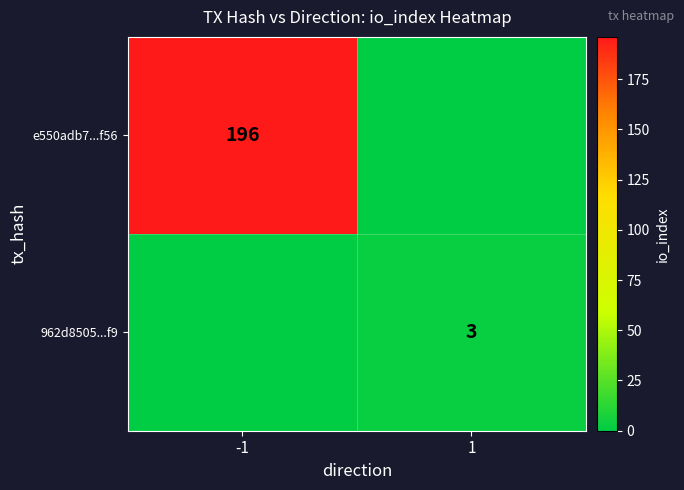

Is it true that e550adb7...f56 equals 122 at -1?

False